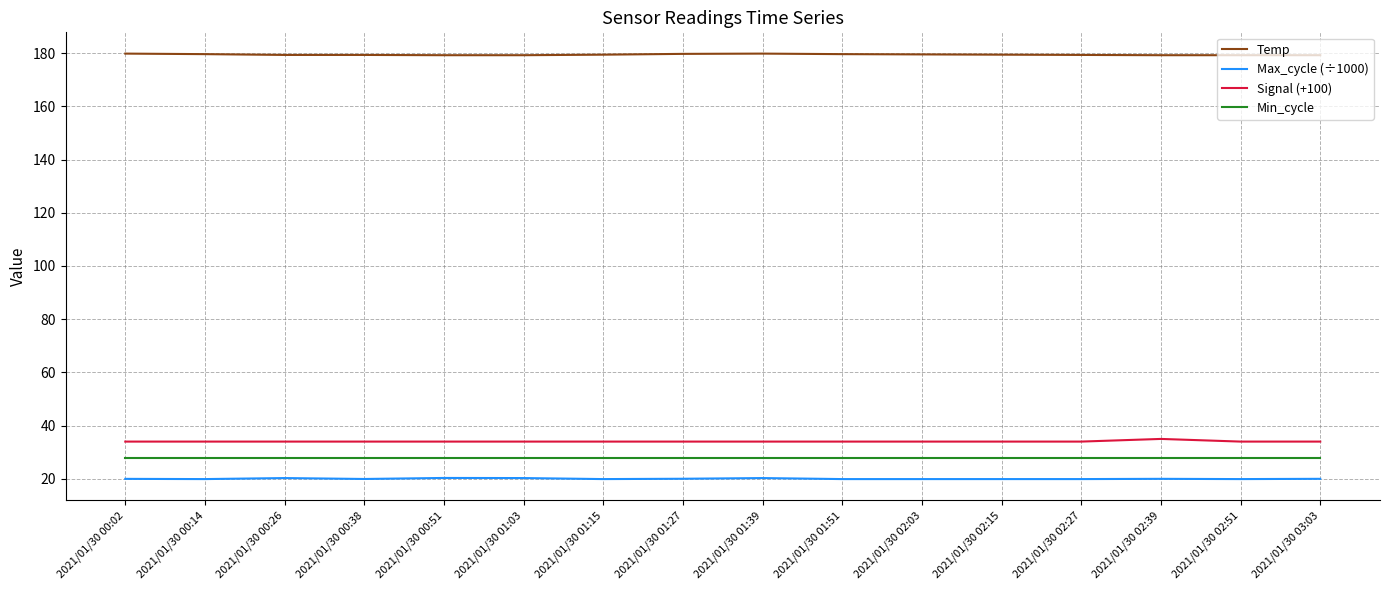

True or false: Max_cycle (÷1000) has a value of 19.9 at 2021/01/30 00:14.

True